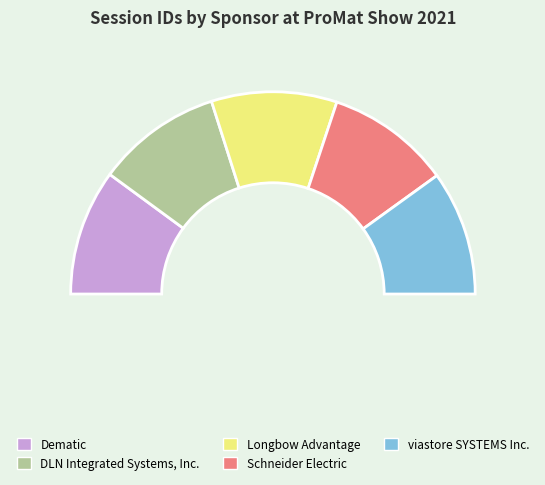

Which category has the smallest portion of the pie?

Schneider Electric